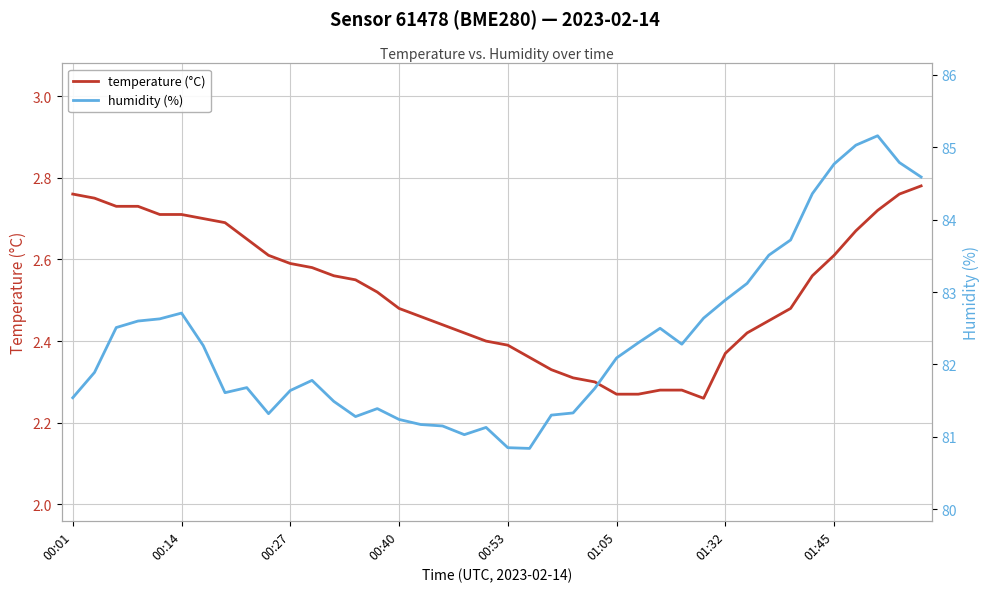

Which series has the largest total across all categories?

humidity (%)